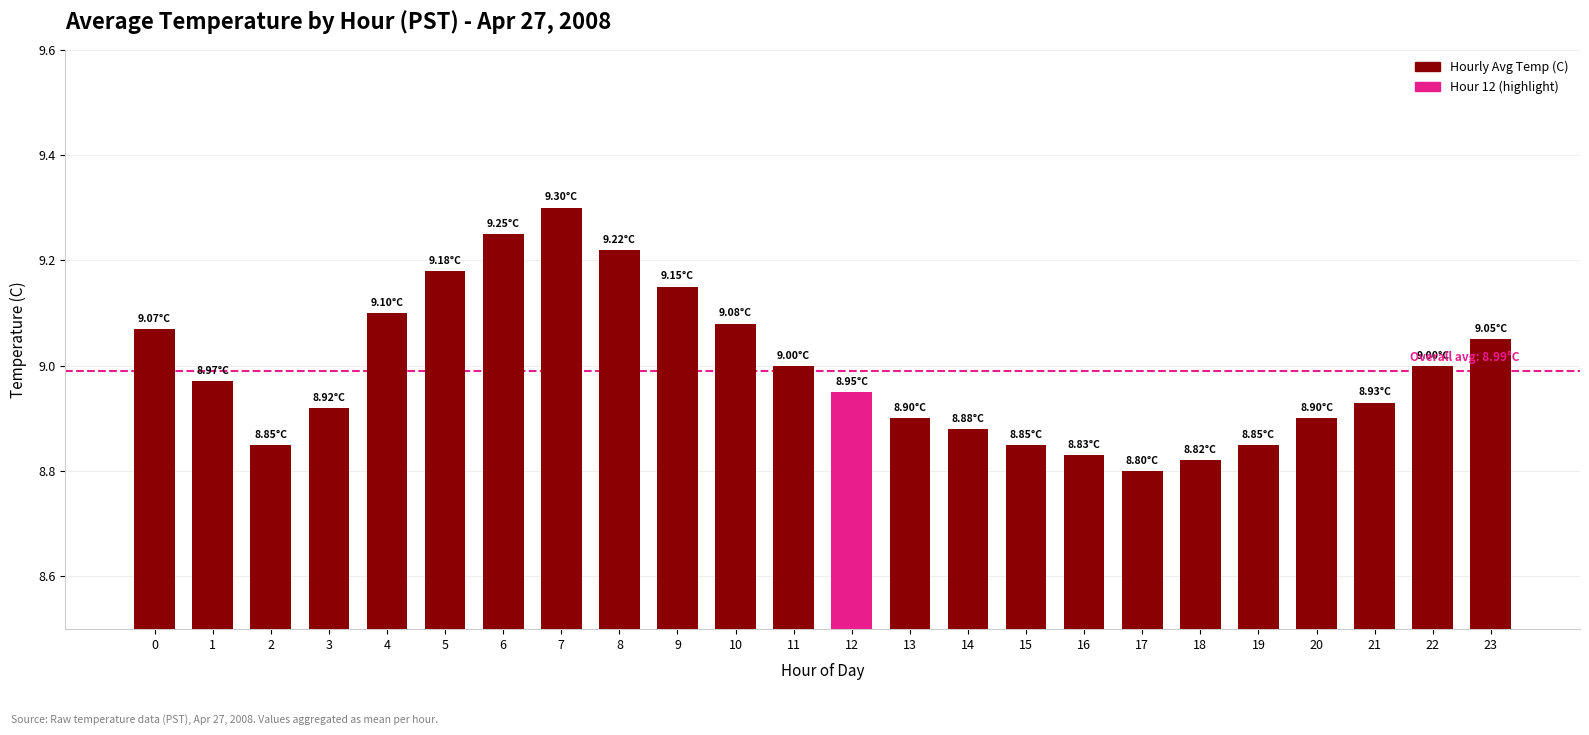

How many distinct data groups are displayed?

1